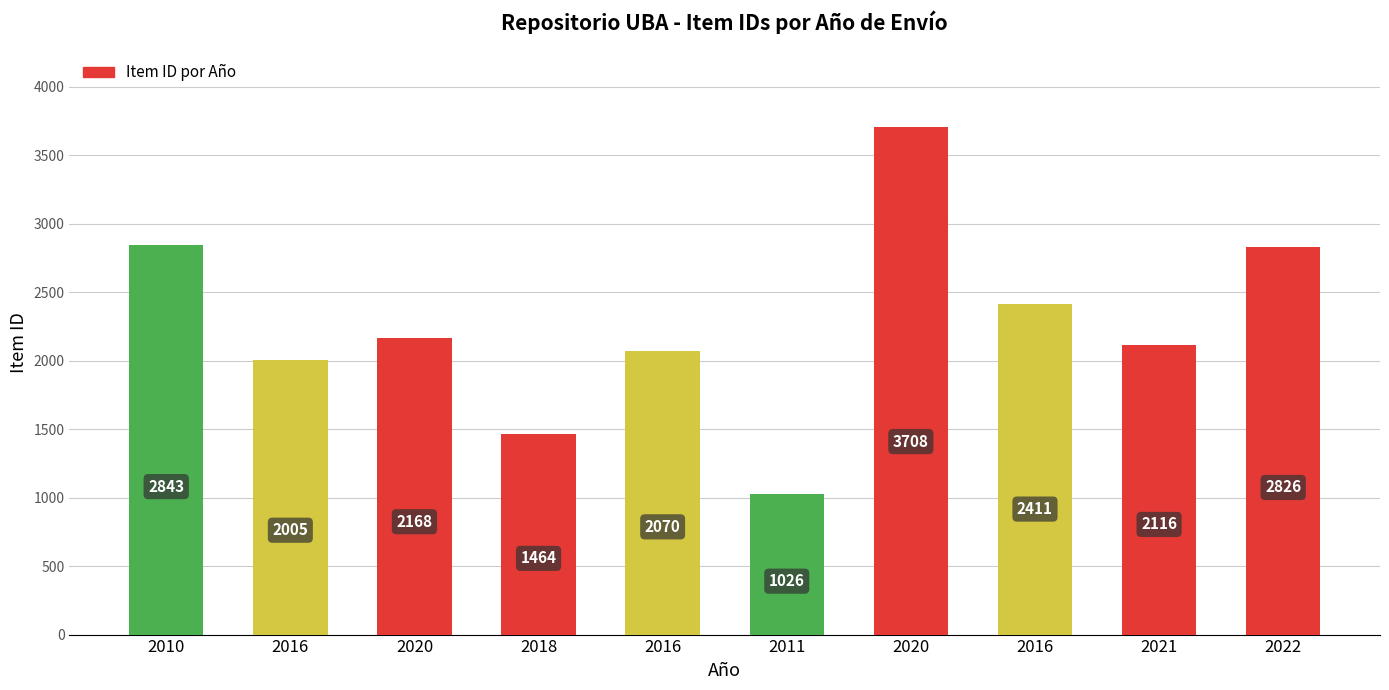

Where does the data first go above 2168?

2010